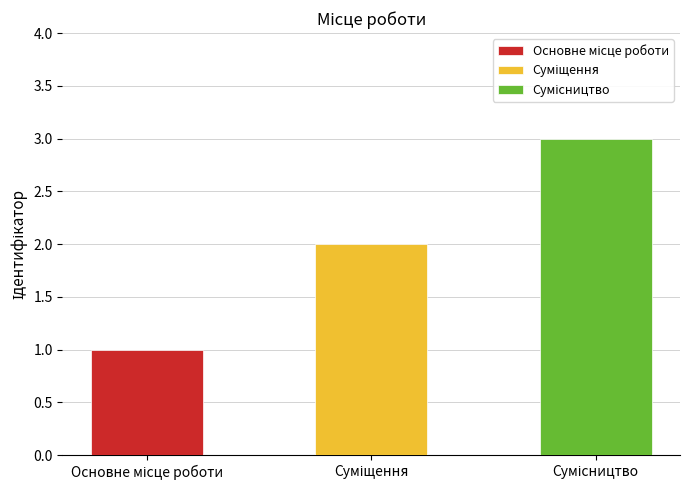

Which label corresponds to the smallest value in the chart?

Основне місце роботи